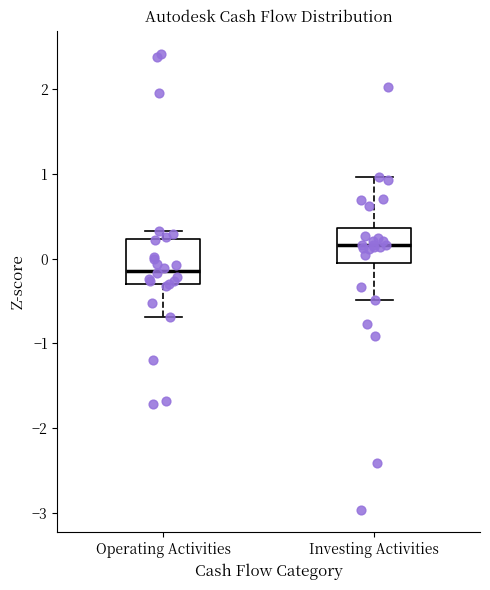

Reading left to right, read every box against the y-axis: the position of its median line, the range the box covers, and the ends of its whiskers. The values are not printed on the chart, so give them approximately, as read against the axis.

Operating Activities: median -0.1, box -0.3 to 0.2, whiskers -0.7 to 0.3
Investing Activities: median 0.2, box -0.1 to 0.4, whiskers -0.5 to 1.0